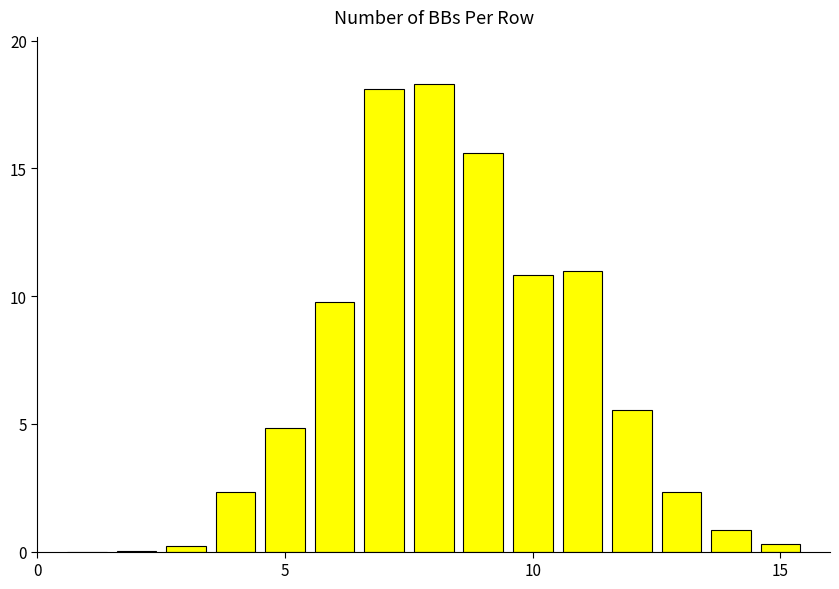

What is the maximum value shown in the chart?

18.3